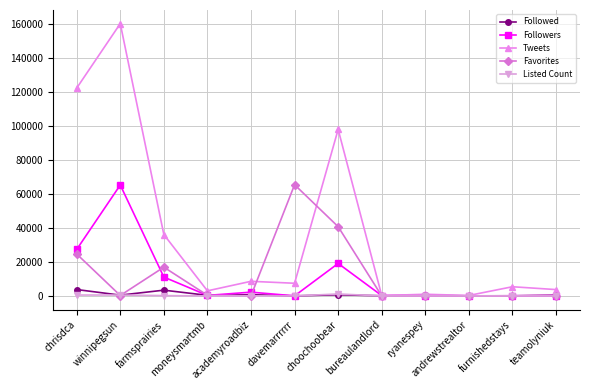

True or false: Listed Count has a value of 1 at bureaulandlord.

True